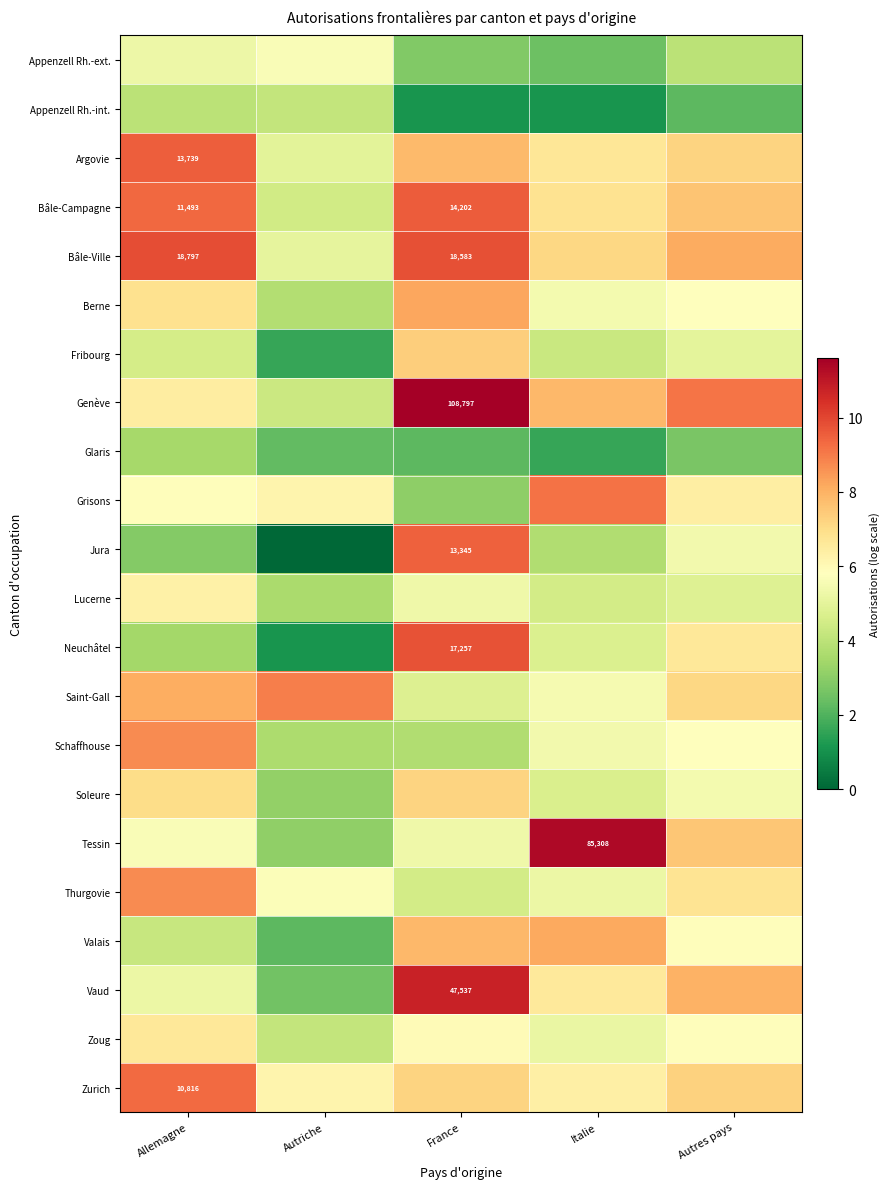

True or false: Vaud has a value of 6.0 at France.

False